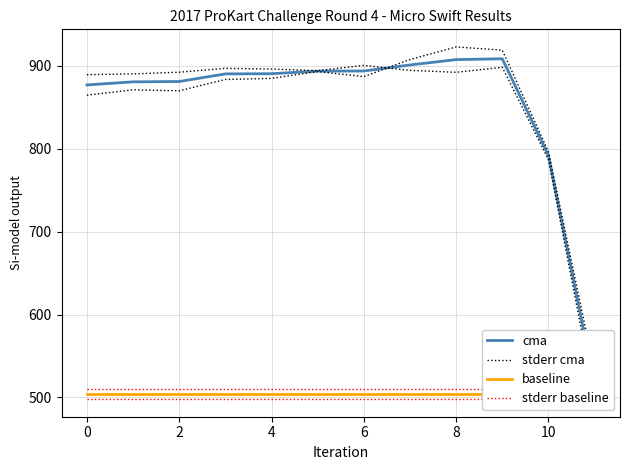

Which series has the largest range (max minus min)?

cma